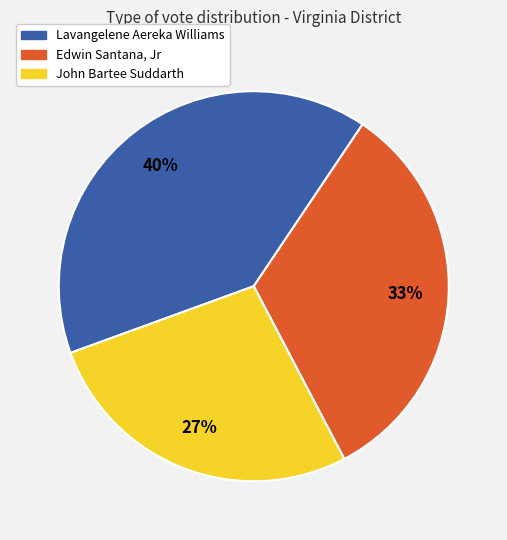

Is there a majority slice in this chart?

No